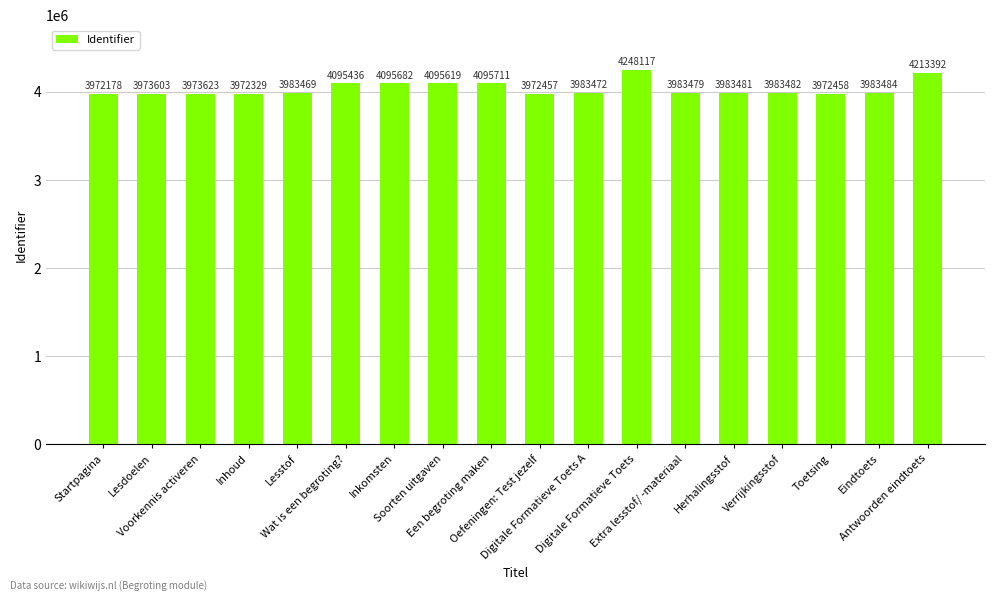

Are the bars horizontal?

No